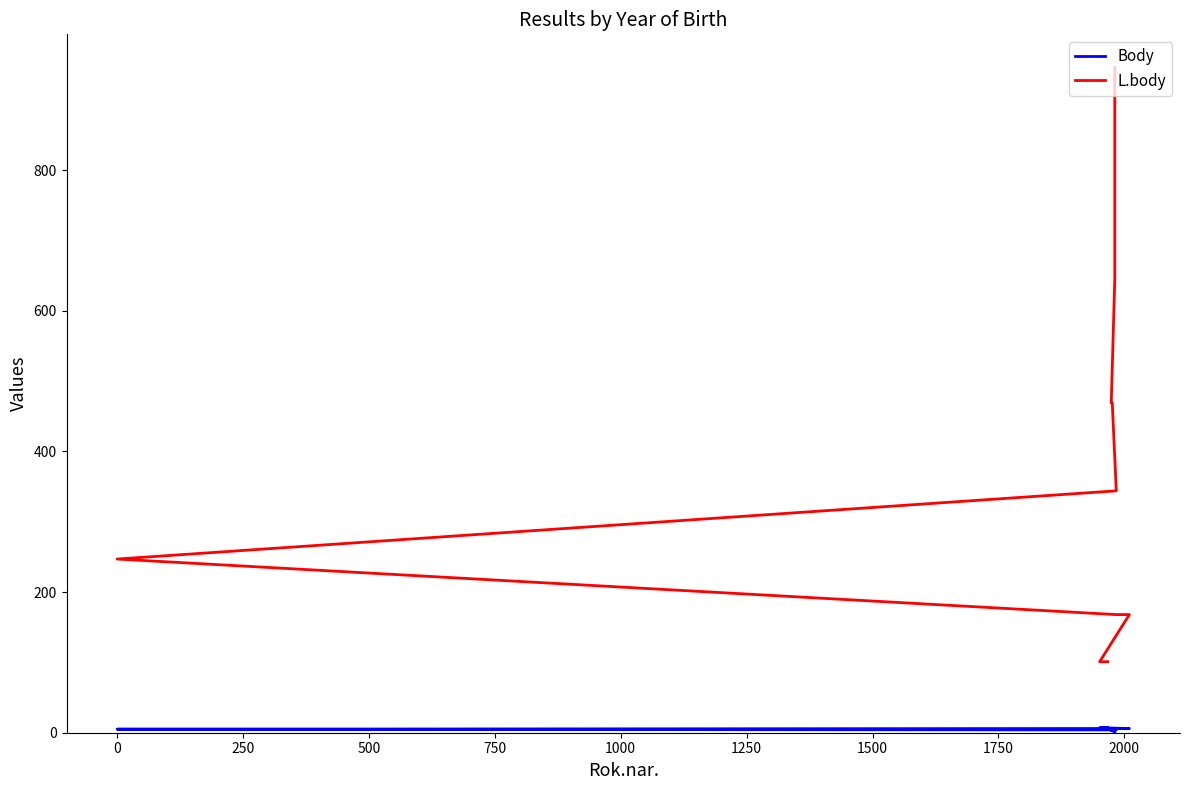

At how many categories does at least one series exceed 19?

10